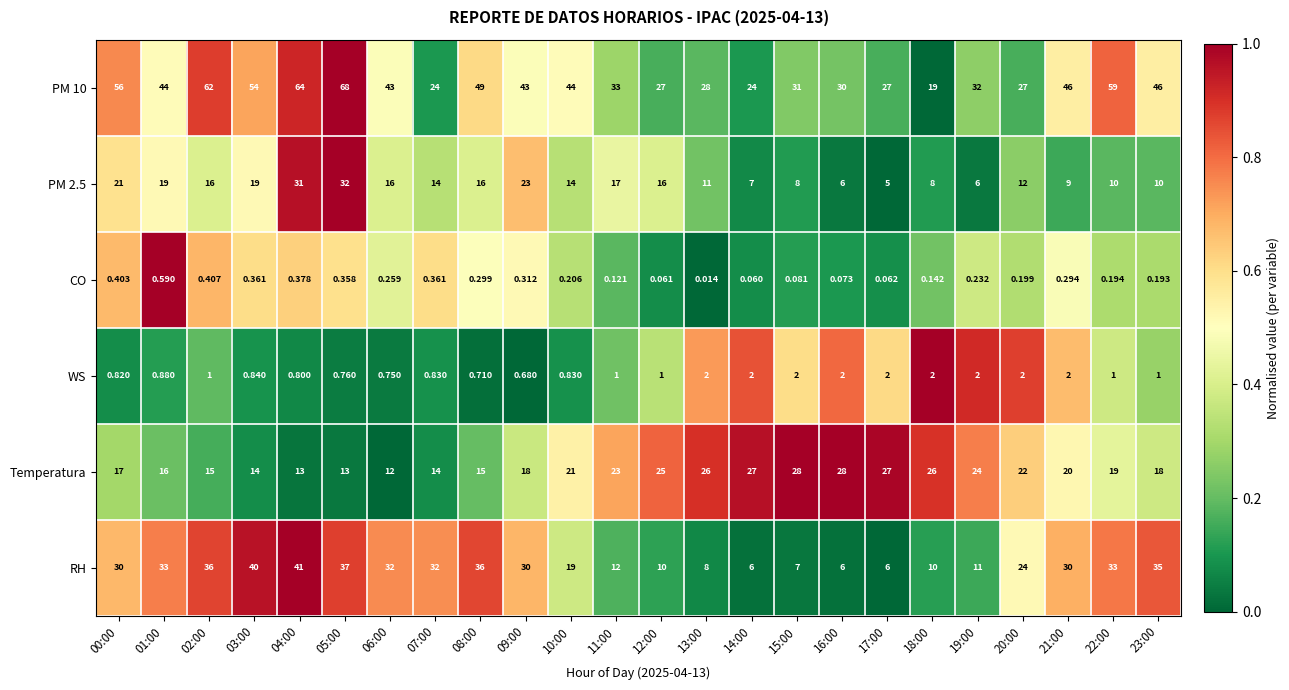

Is the value of WS at 14:00 greater than the value of RH at 02:00?

No